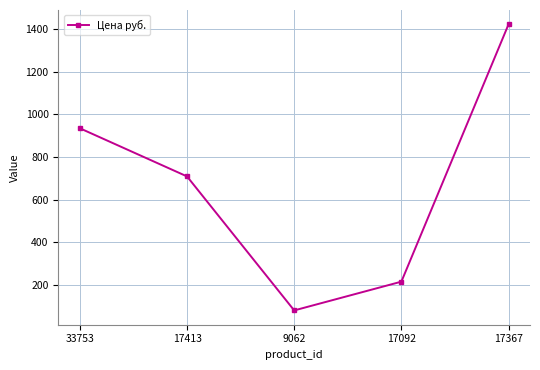

Where does the data first go above 709?

33753